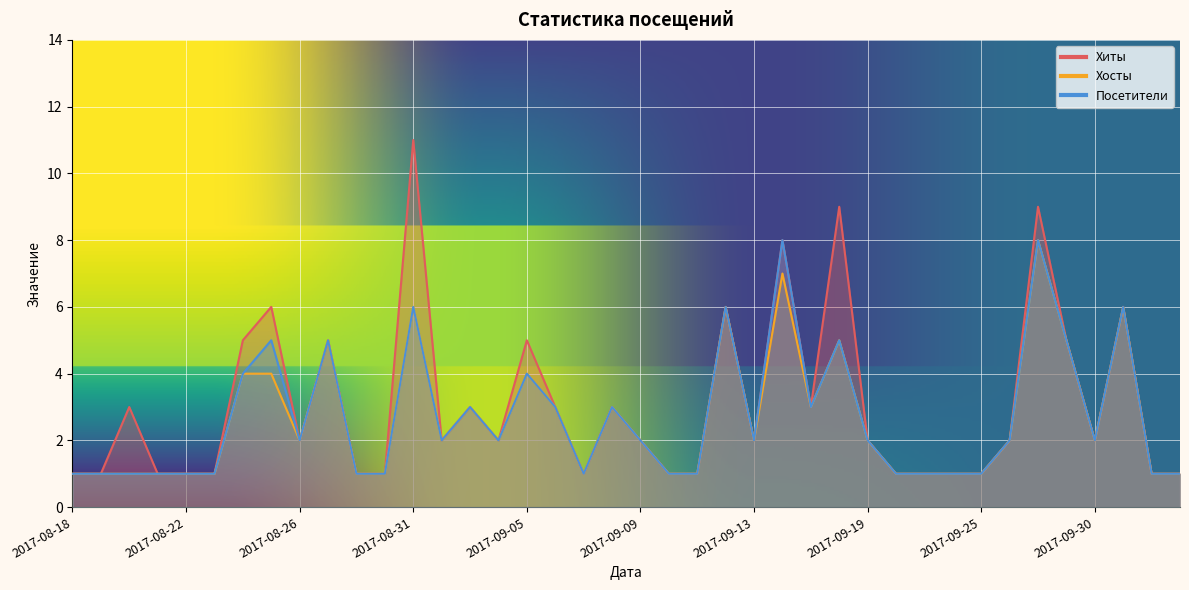

Does the chart display data point markers on the line(s)?

No